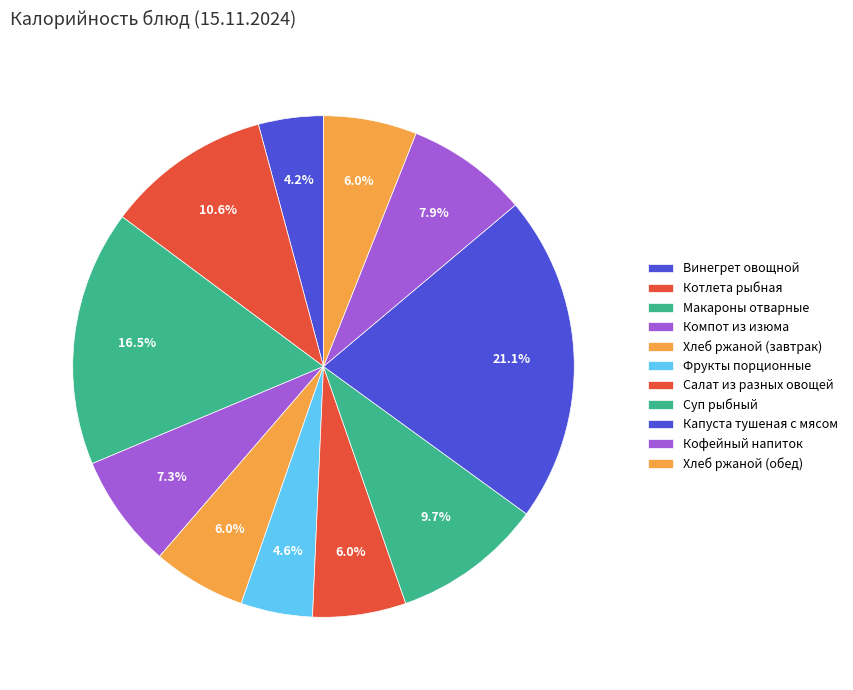

To the nearest percent, what portion does Фрукты порционные represent?

5%